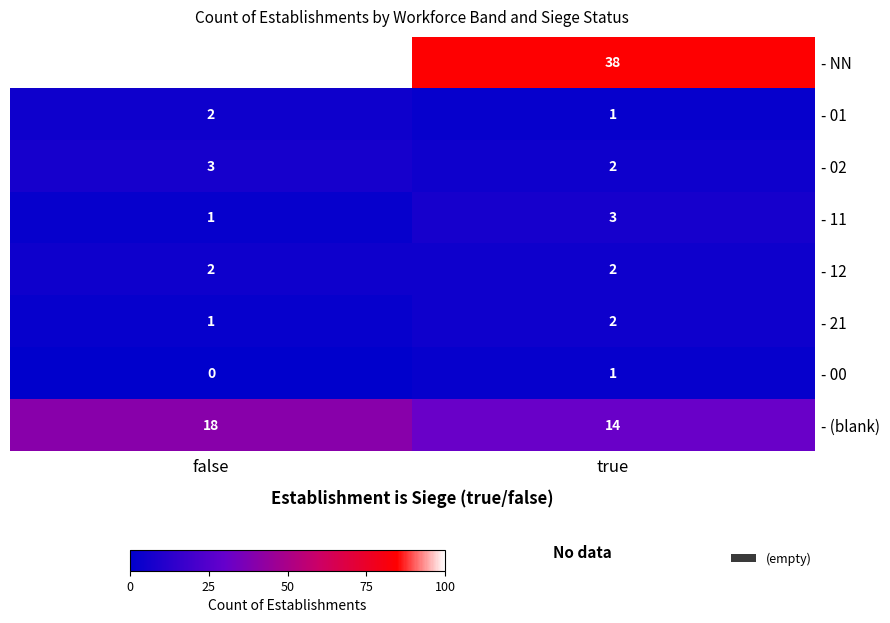

Count the number of data series in this chart.

8